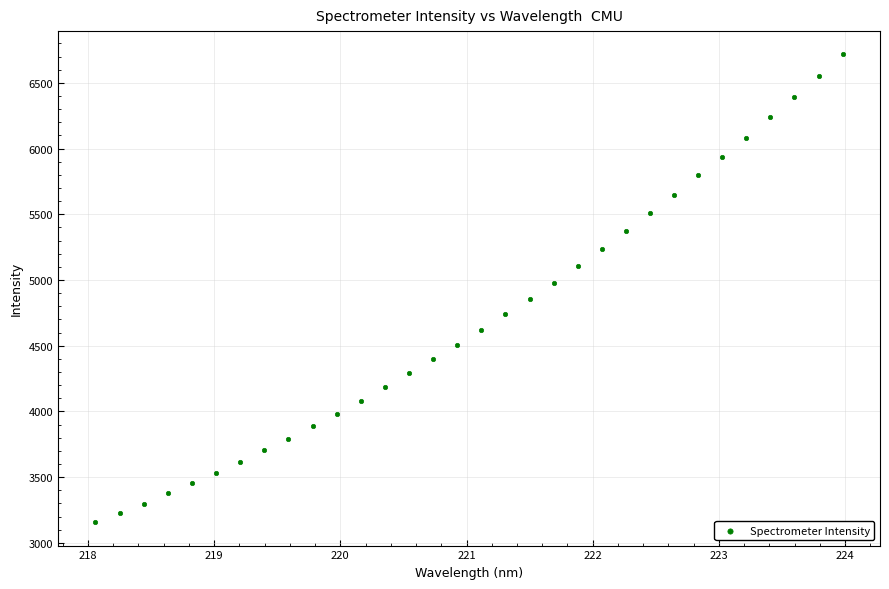

What is the range of Y values (max minus min)?

3558.7